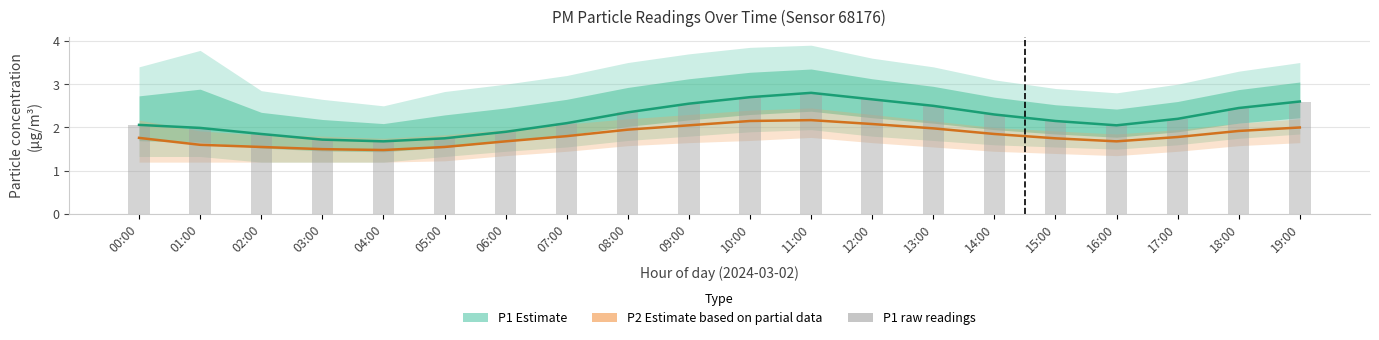

What is the label of the 8th bar from the left?

07:00